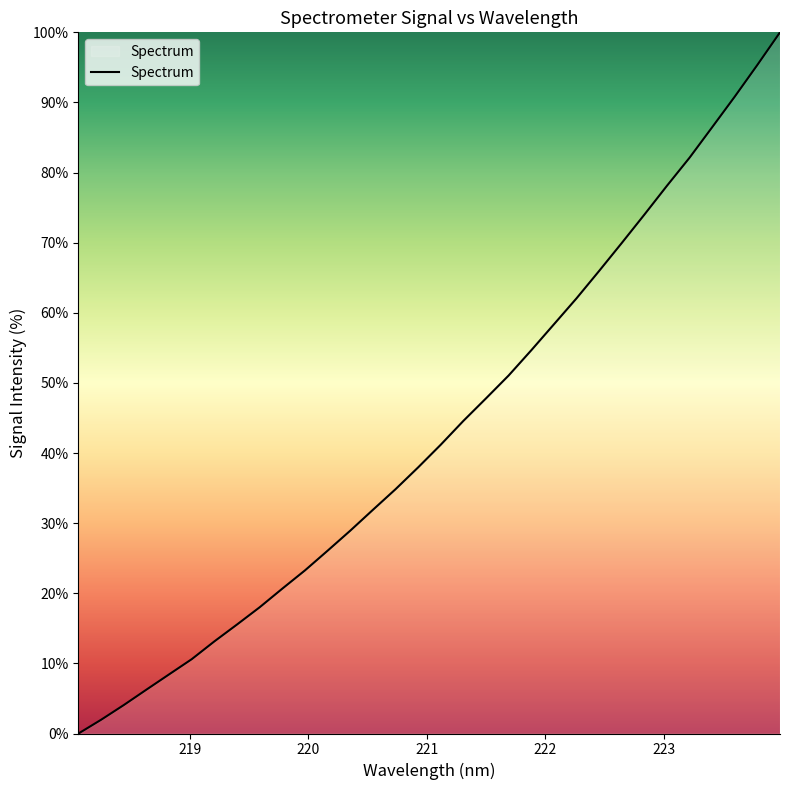

What is the greatest value displayed?

100.0